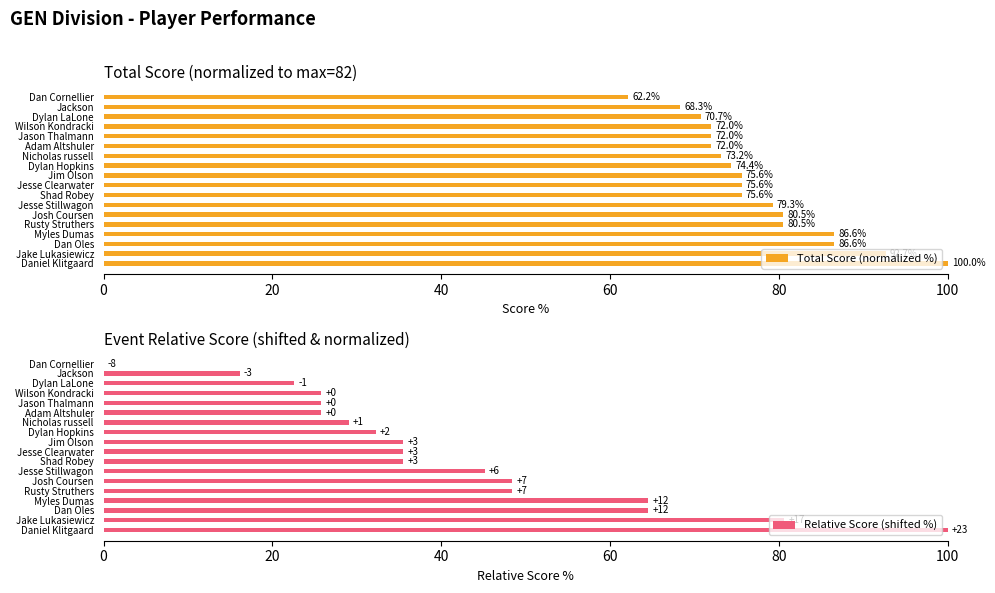

What are all the series names shown in the legend?

Total Score (normalized %), Relative Score (shifted %)